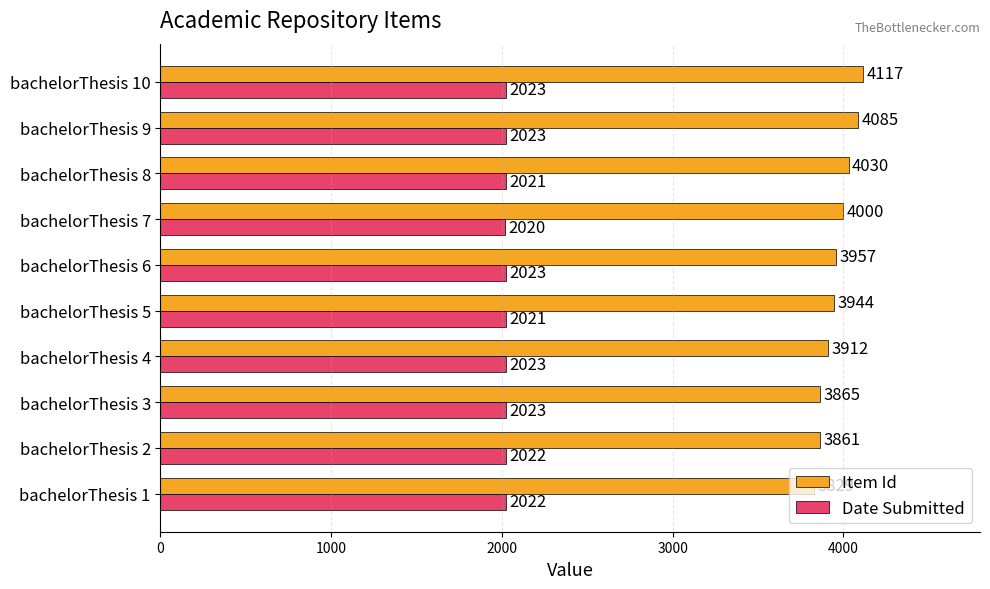

At which category is the sum across all series the highest?

bachelorThesis 10